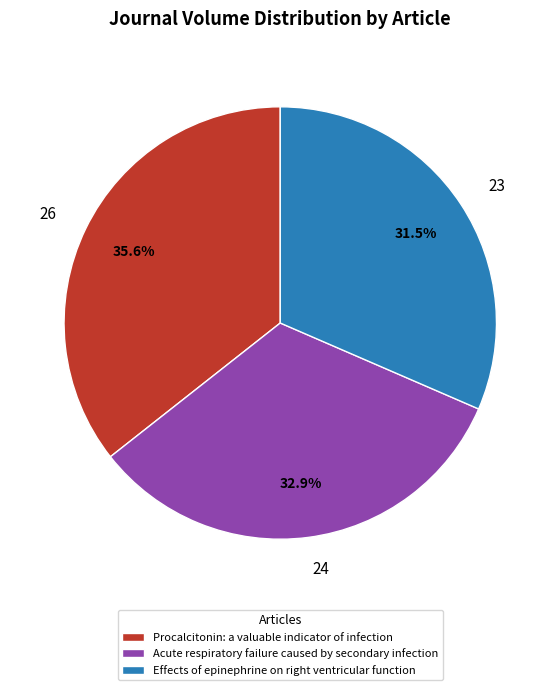

What percentage is the Acute respiratory failure caused by secondary infection slice, to the nearest percent?

33%